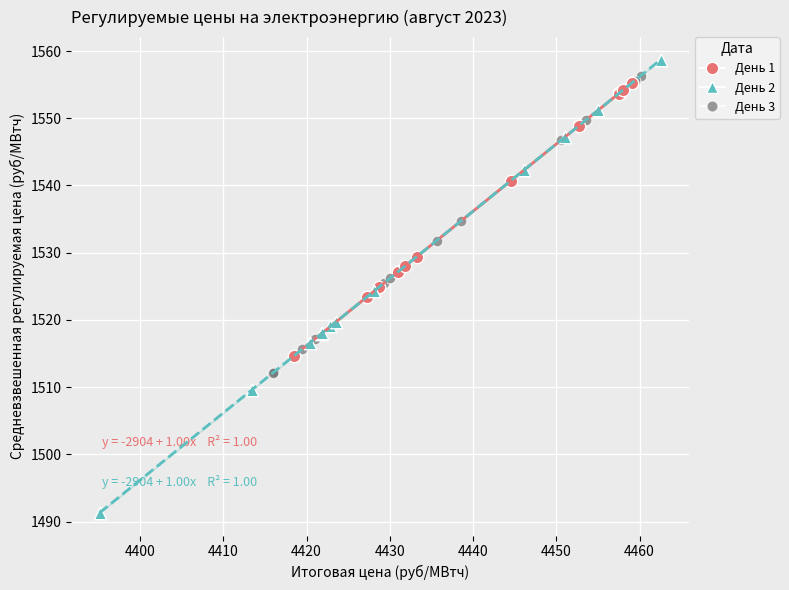

What are all the series names shown in the legend?

День 1, День 2, День 3